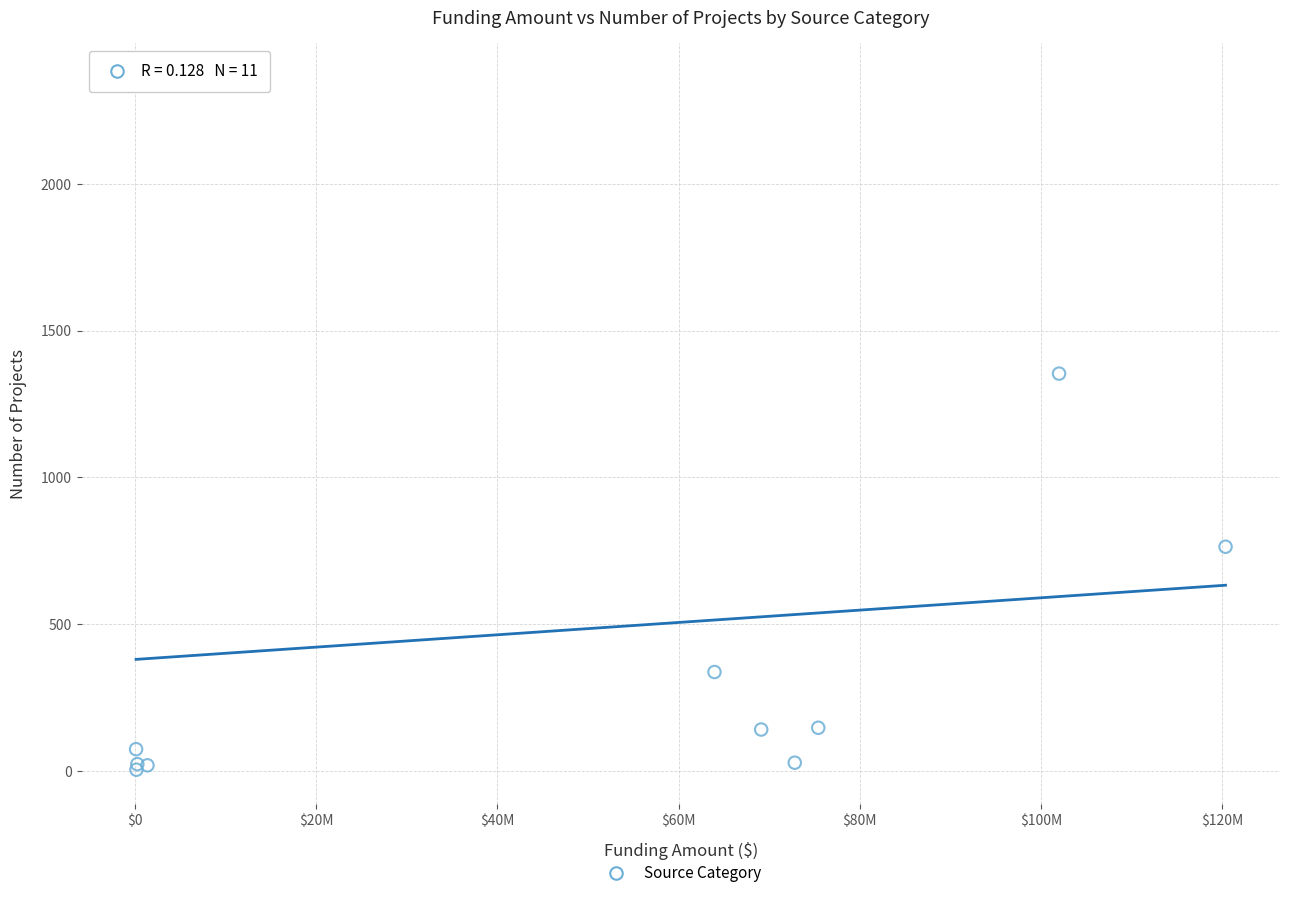

What Y value in the scatter plot is closest to 1183?

1354